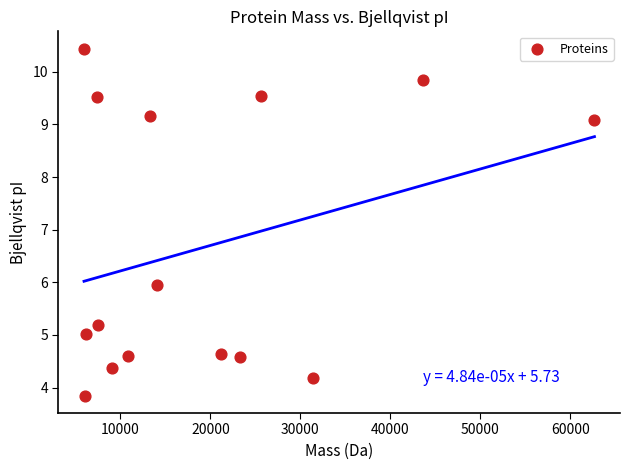

What is the range of X values (max minus min)?

56755.1